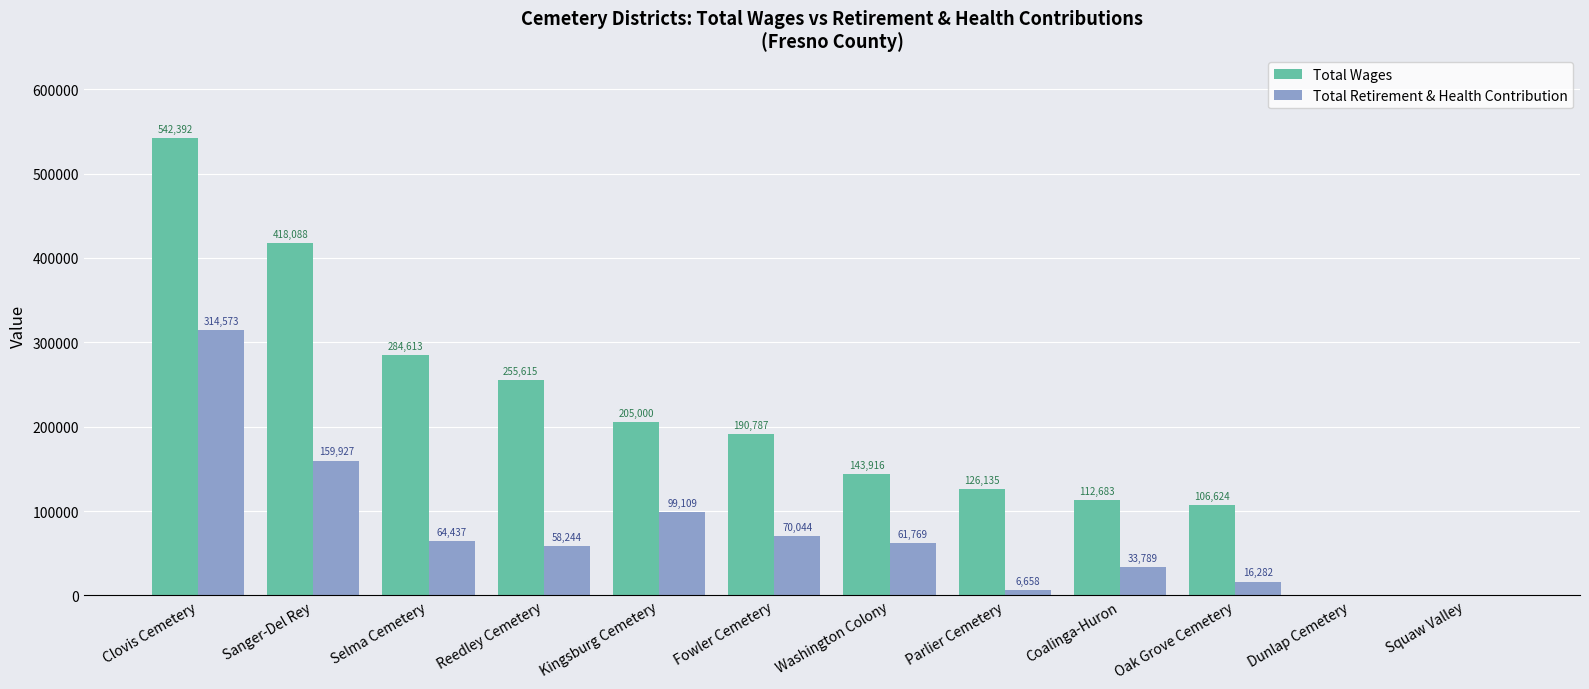

Reading right to left, what are all the values shown in this chart?

Total Wages: 0	0	106624	112683	126135	143916	190787	205000	255615	284613	418088	542392
Total Retirement & Health Contribution: 0	0	16282	33789	6658	61769	70044	99109	58244	64437	159927	314573